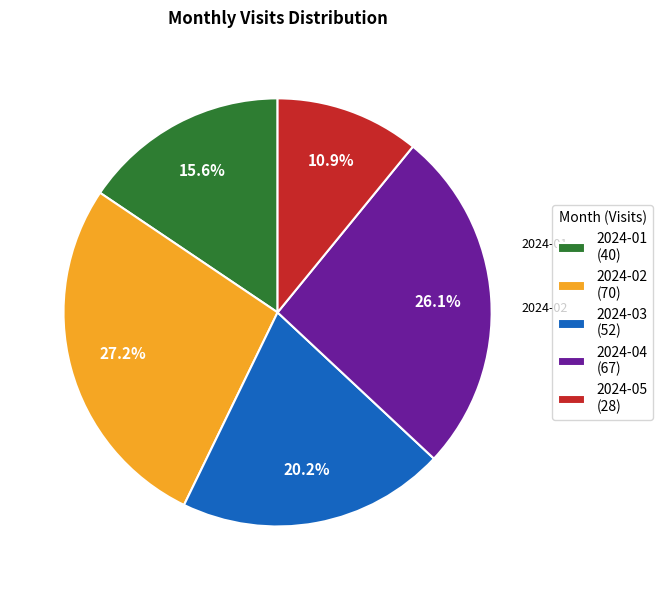

Is it true that 2024-05 is 11% of the pie?

True